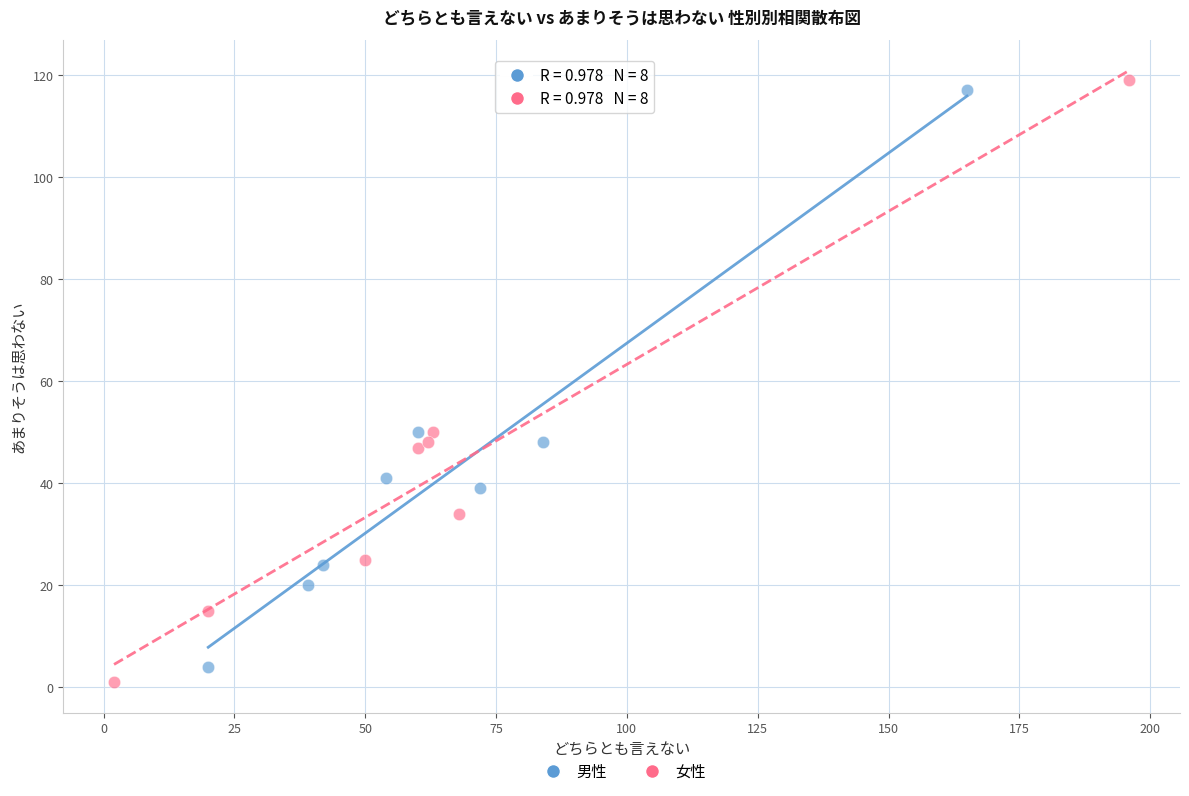

Which series reaches the minimum Y coordinate?

女性